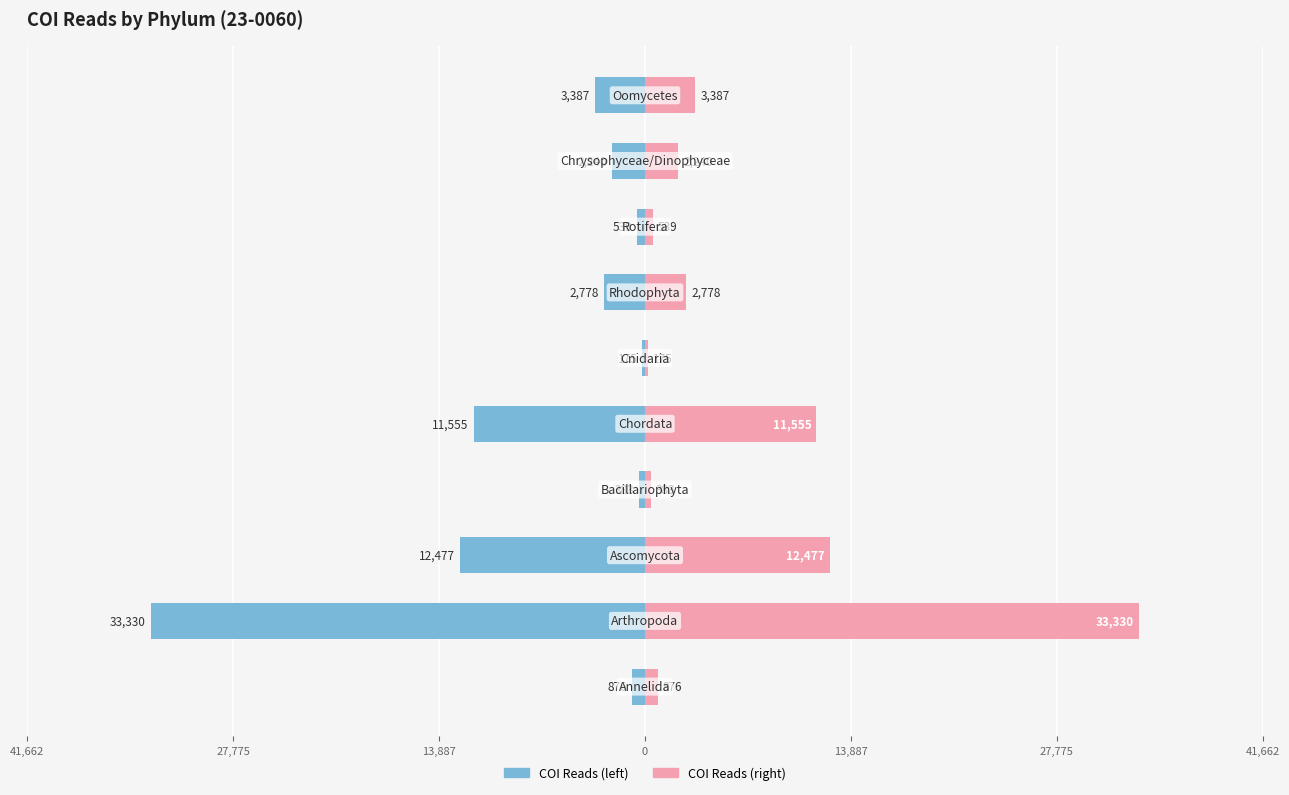

Does the chart contain stacked bars?

No